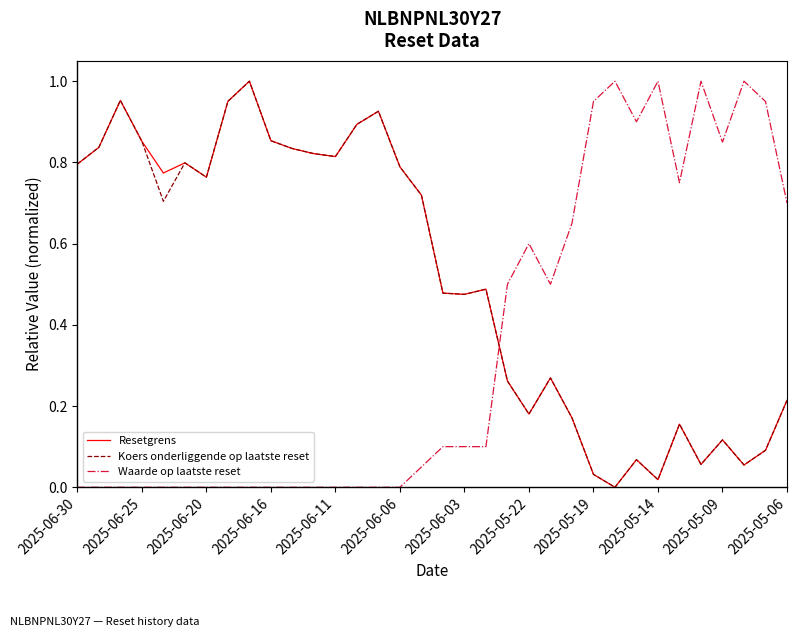

True or false: Resetgrens and Waarde op laatste reset cross at least once.

True